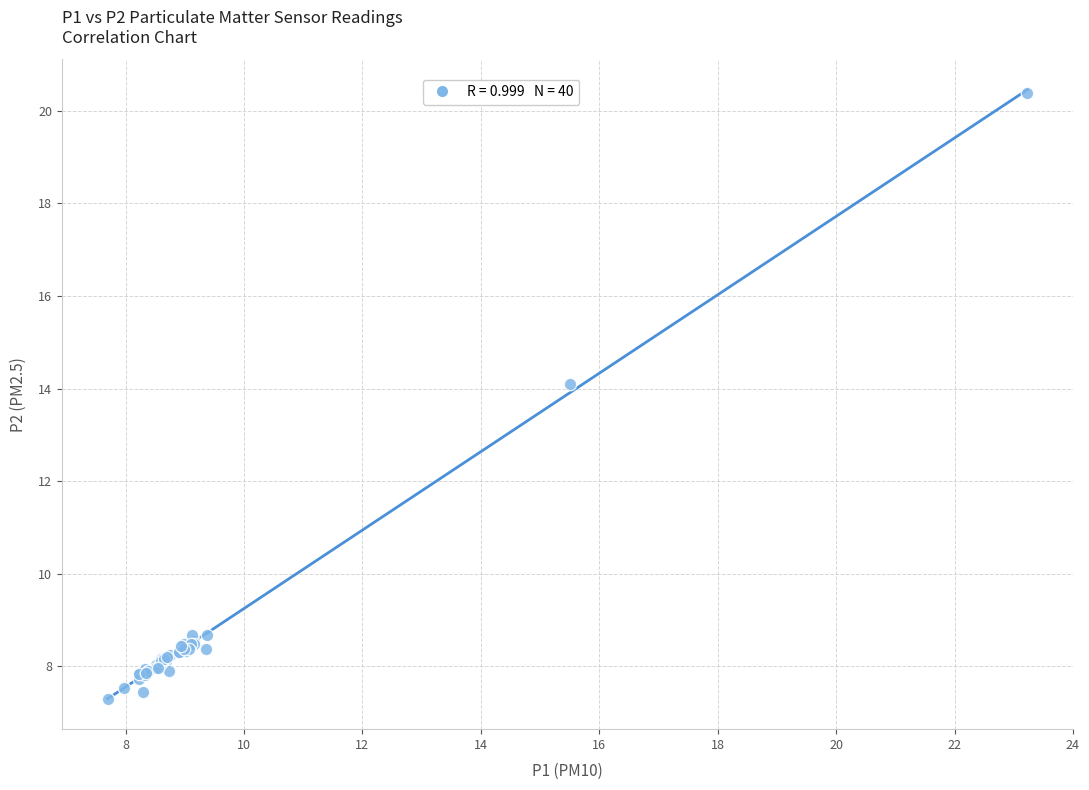

What Y value in the scatter plot is closest to 13?

14.1